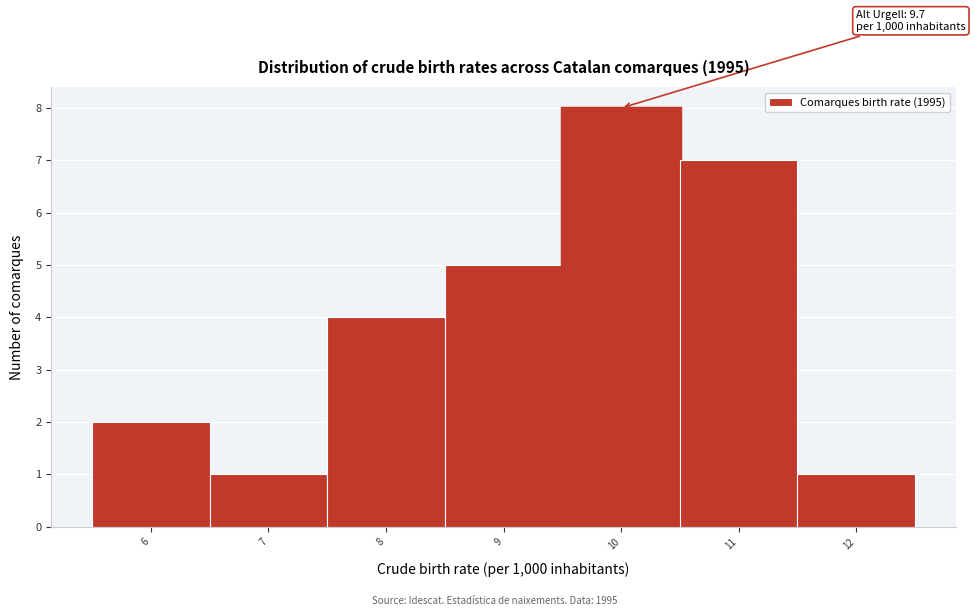

Over which range of the x-axis is the bar tallest?

9.5 to 10.5